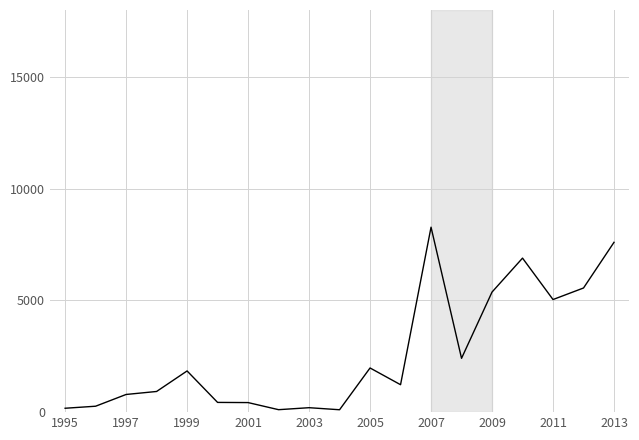

What is the smallest value displayed?

107.0